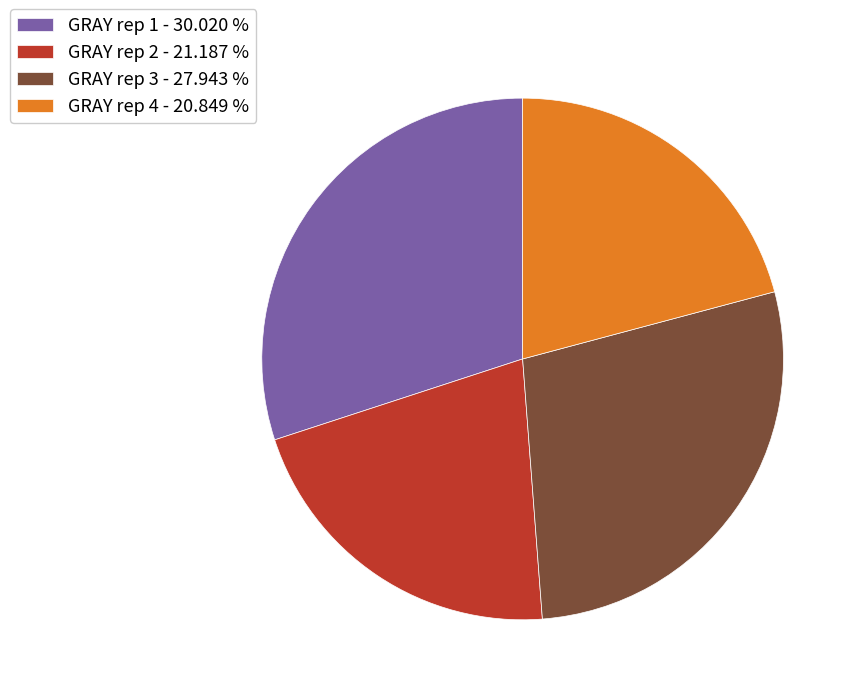

Which slice is the largest?

GRAY rep 1